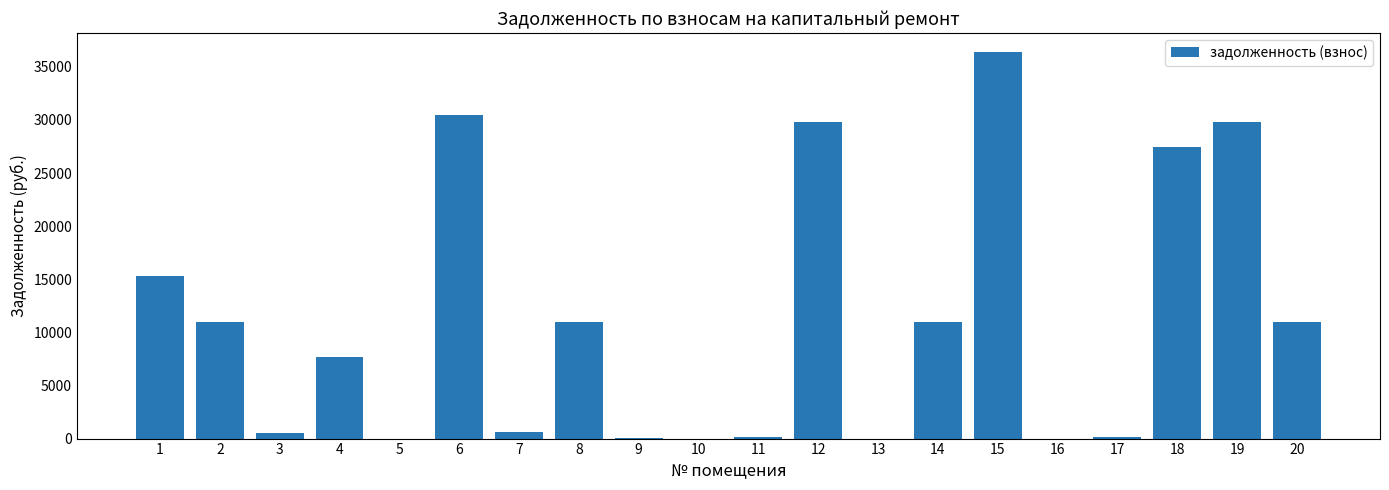

Between 3 and 9, which is larger?

3